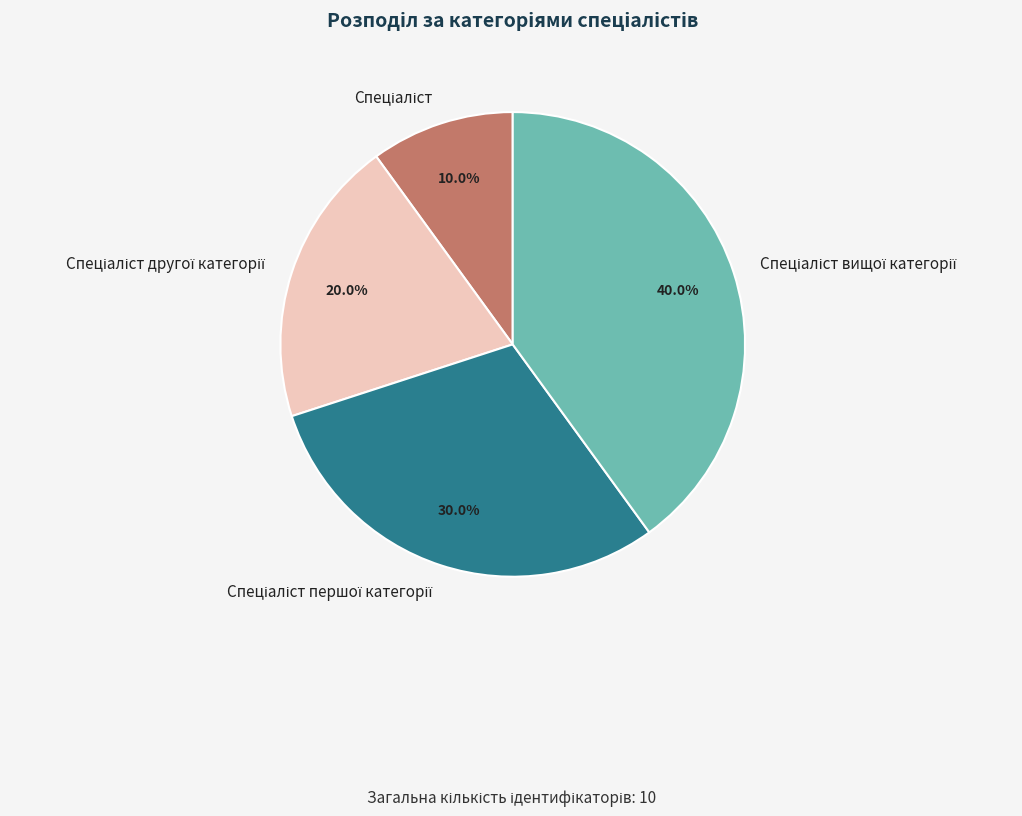

Does any single category account for the majority?

No